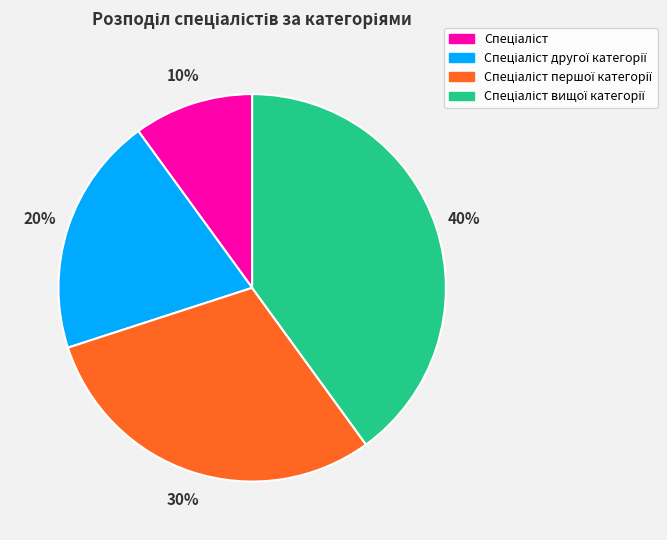

Is there a majority slice in this chart?

No